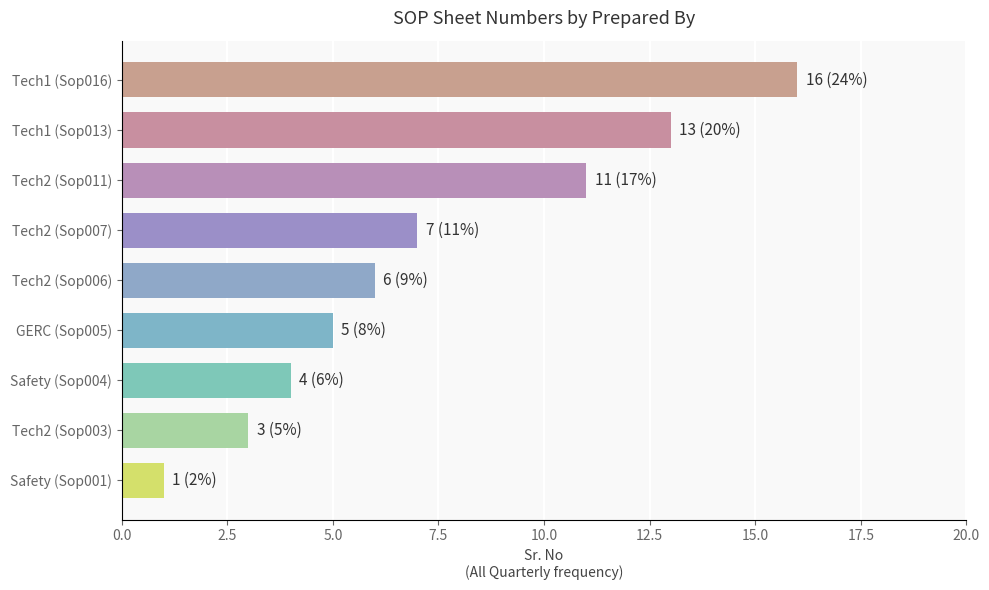

Are the bars grouped side by side (vs. stacked)?

No